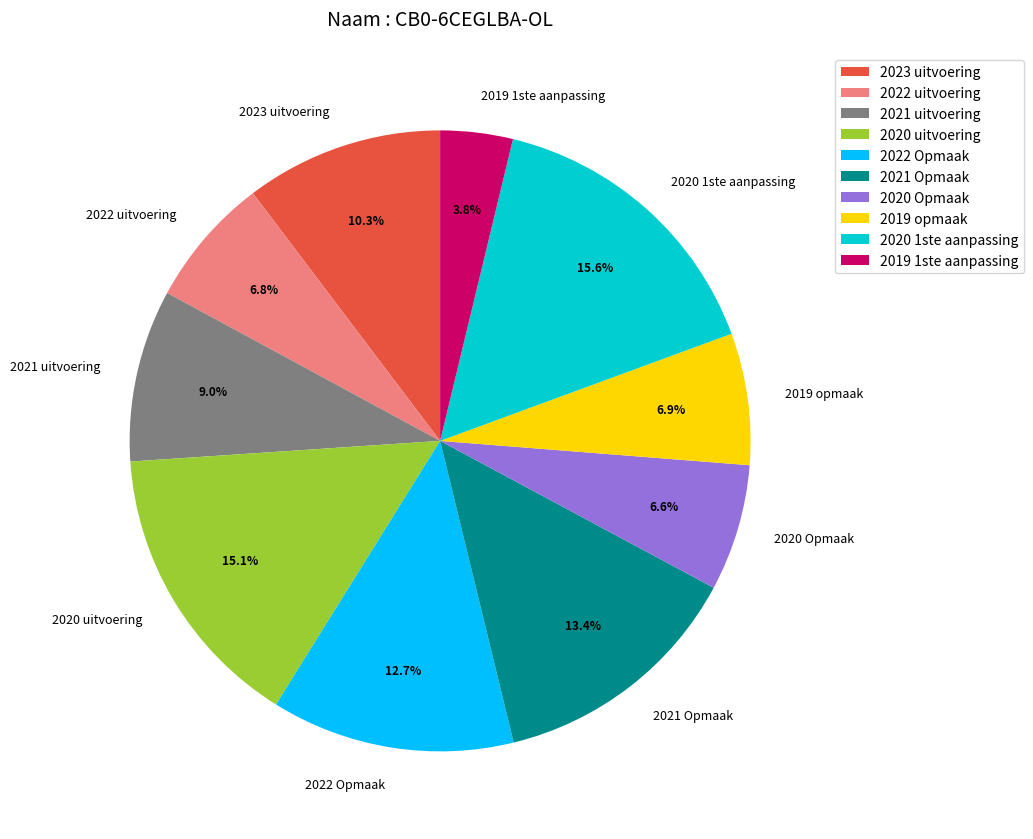

To the nearest percent, what portion does 2019 1ste aanpassing represent?

4%